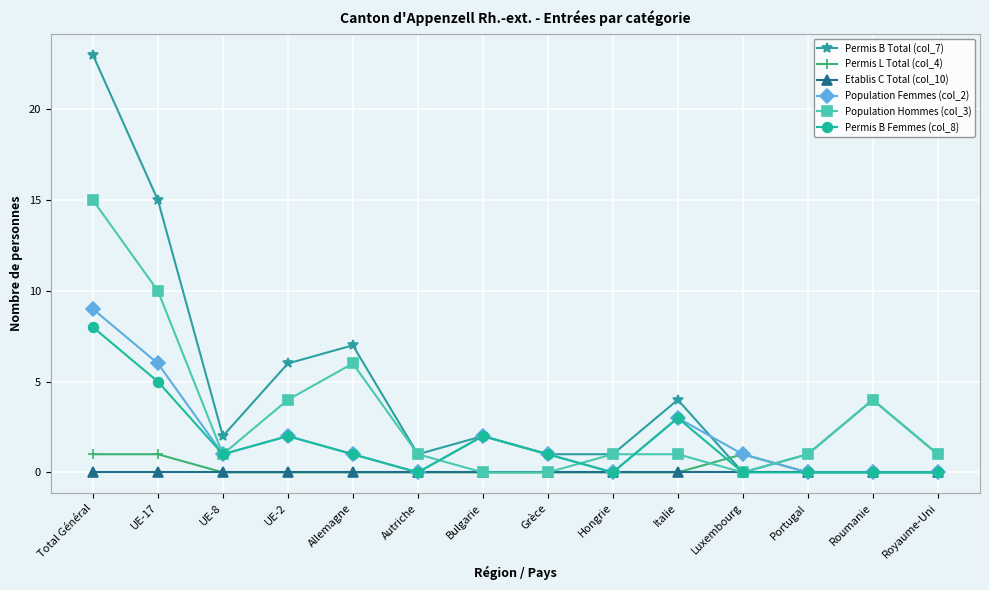

Is the value of Permis B Total (col_7) at Hongrie greater than the value of Permis B Femmes (col_8) at Royaume-Uni?

Yes